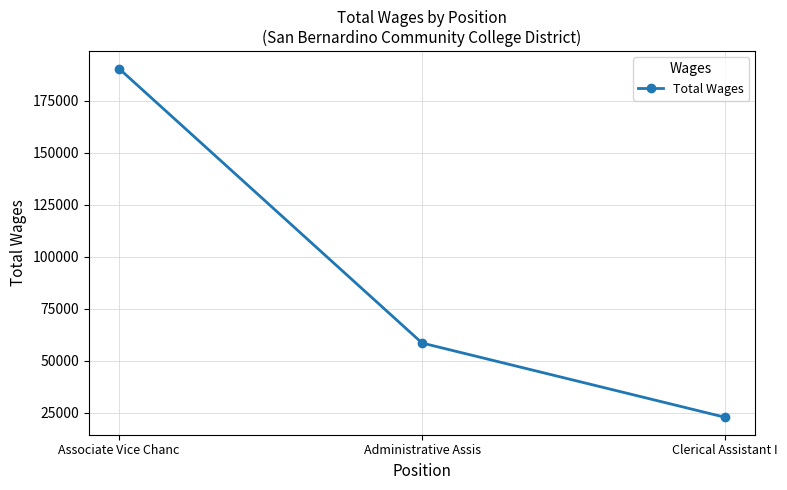

What is the change in value from Associate Vice Chanc to Administrative Assis?

-131764